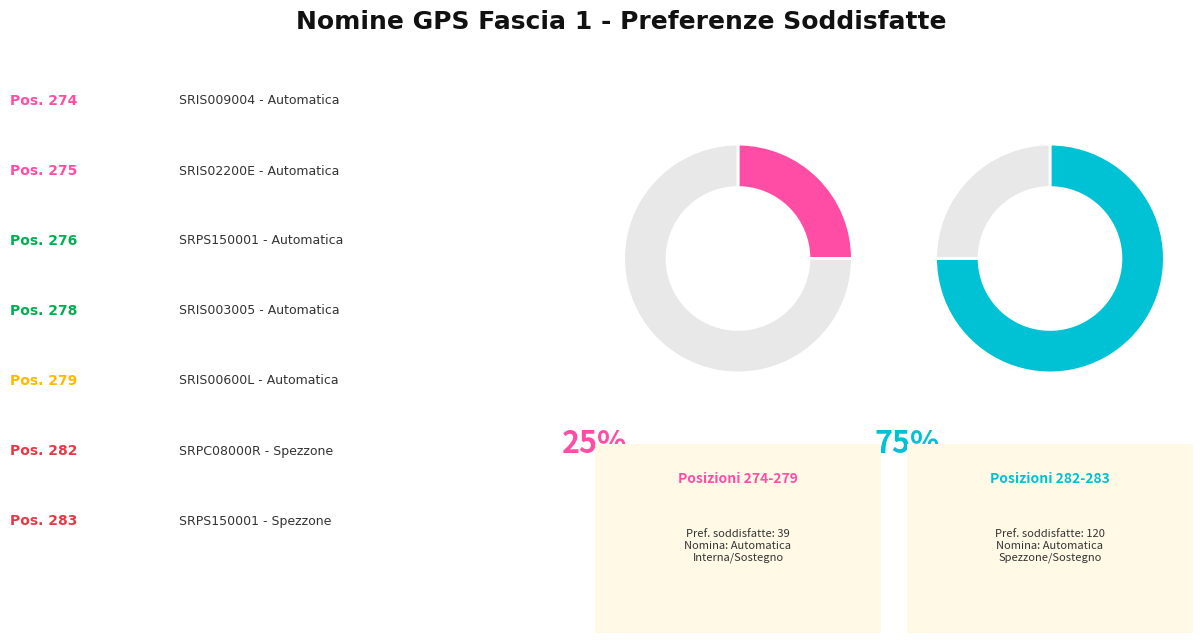

Which slice is the largest?

282